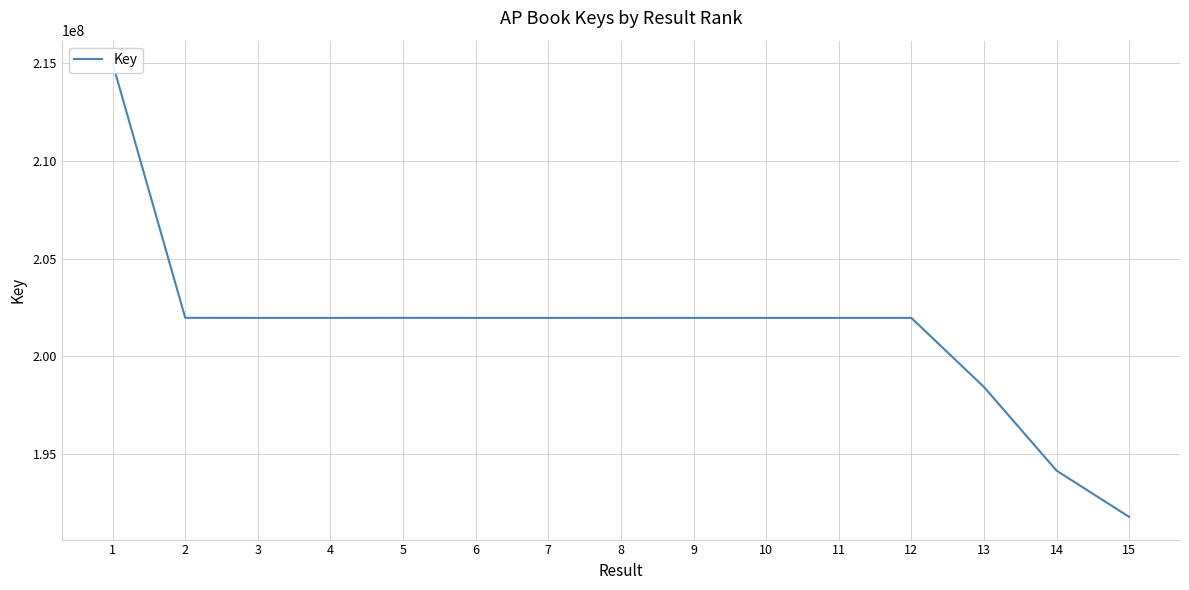

Which label corresponds to the largest value in the chart?

1